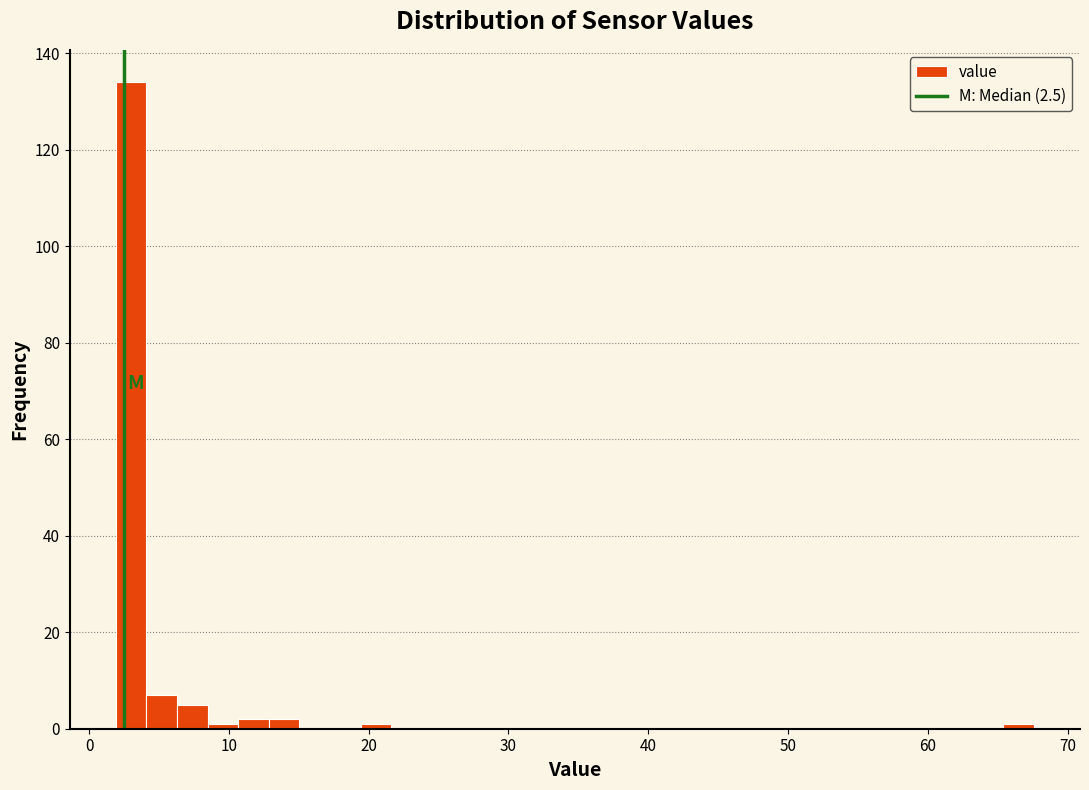

Read against the x-axis, roughly where is the centre of the tallest bar?

3